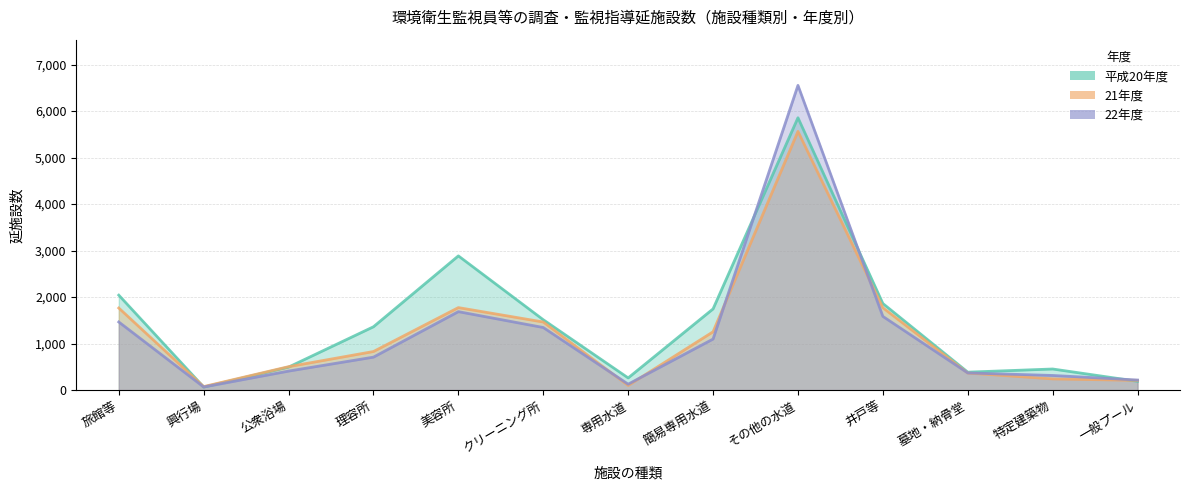

At which label does 平成20年度 first exceed 1363?

旅館等